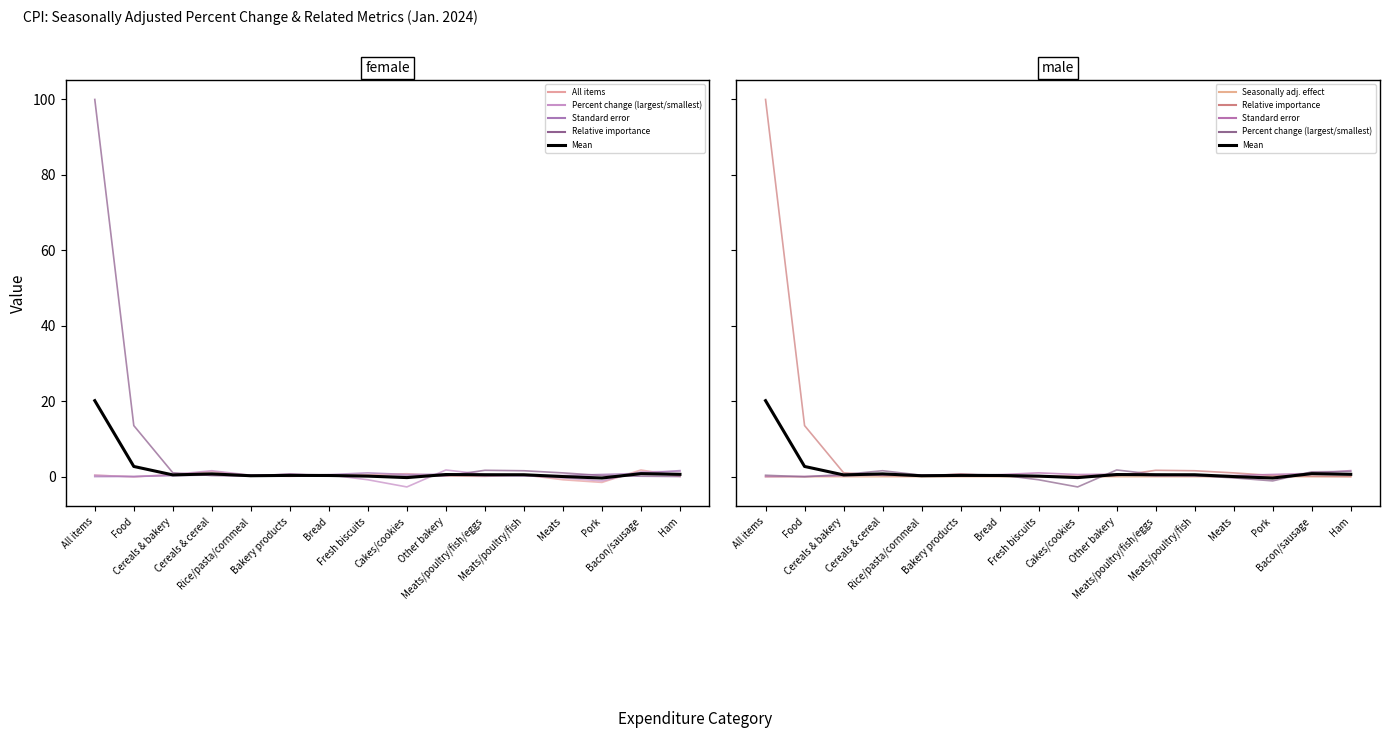

What is the difference between the second highest and minimum values in the All items series?

2.9